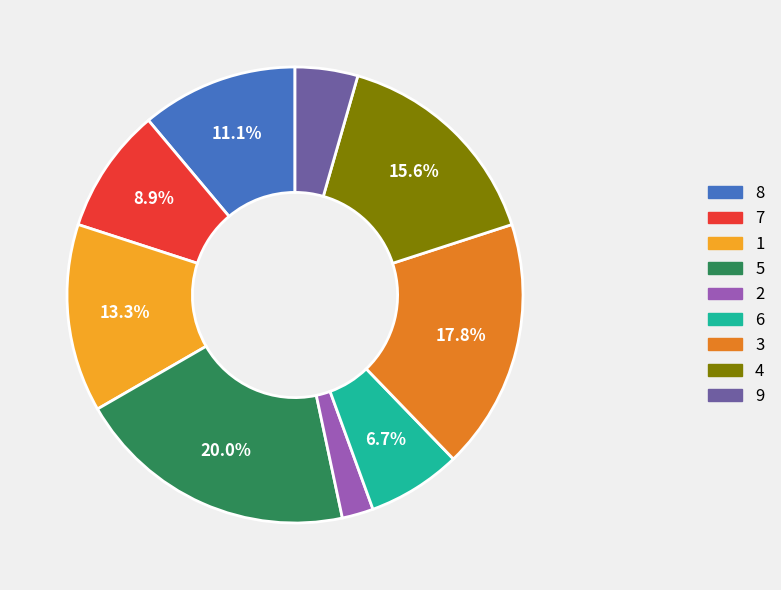

Do 2 and 1 together represent more than half of the pie?

No